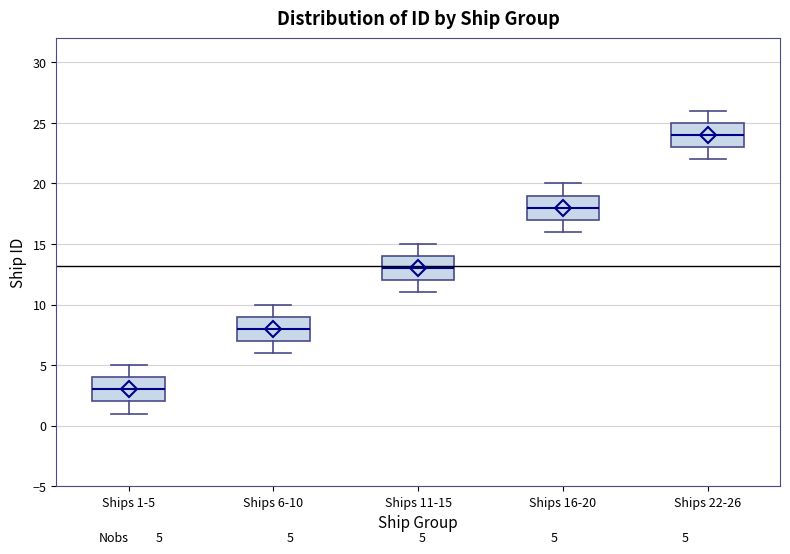

Which box has the lowest median line?

Ships 1-5